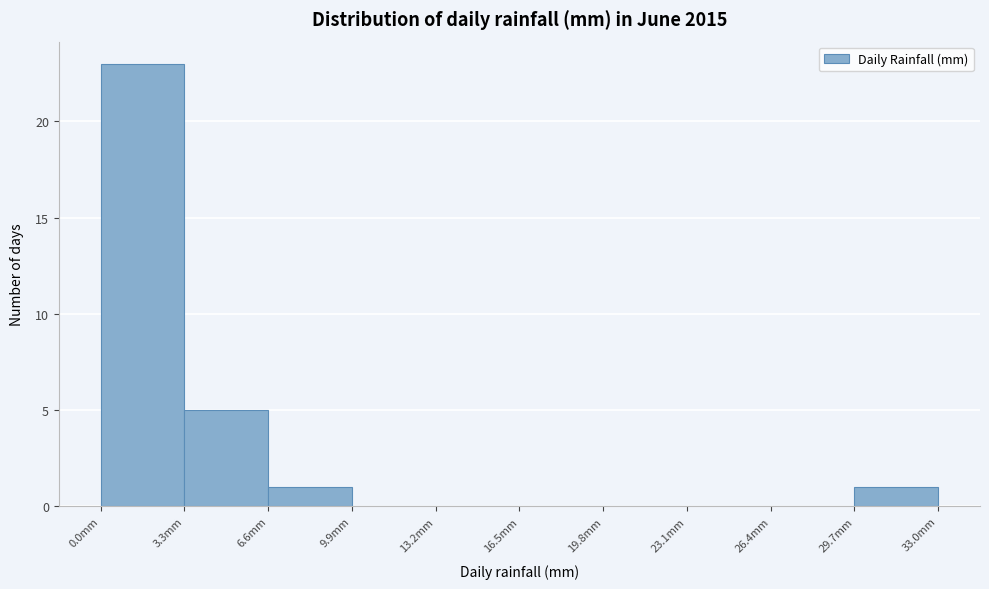

How tall is the bar that spans 6.6 to 9.9 on the x-axis? Neither the bar edges nor the heights are printed on the chart, so give them approximately, as read against the axes.

1